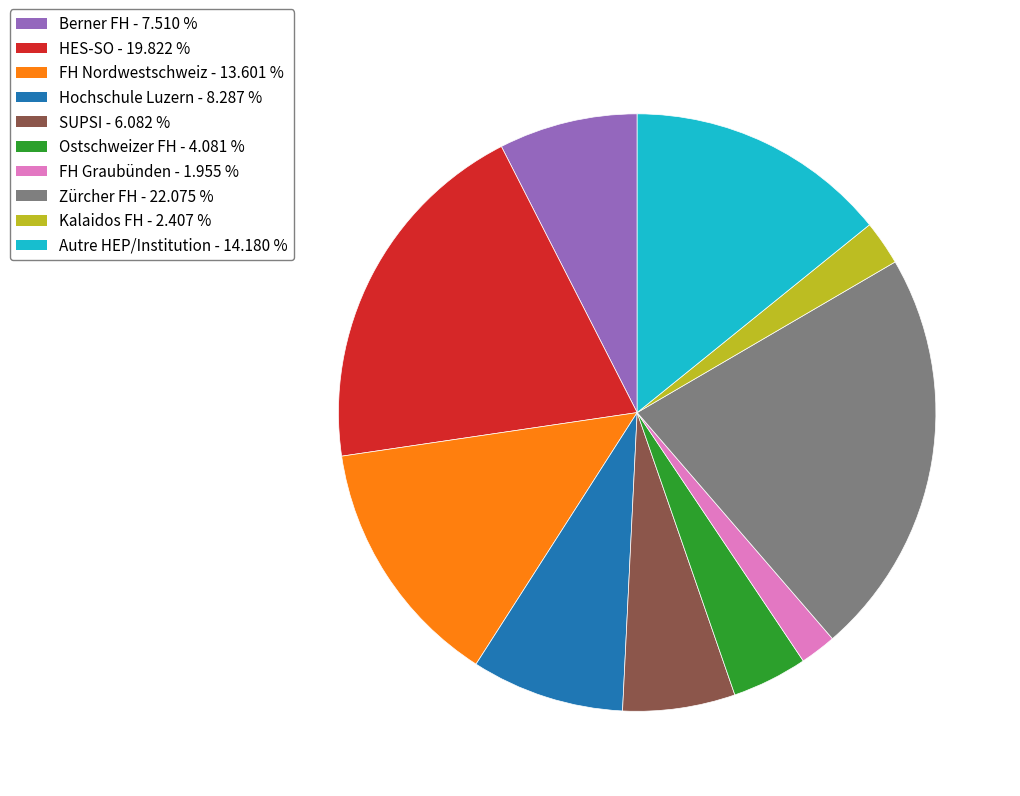

Combined, do SUPSI and HES-SO account for over 50%?

No